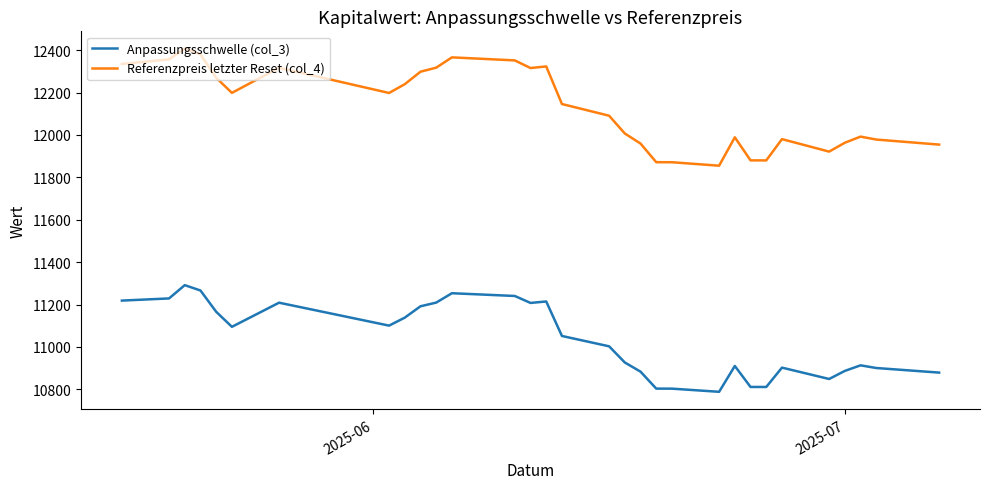

True or false: Referenzpreis letzter Reset (col_4) and Anpassungsschwelle (col_3) cross at least once.

False